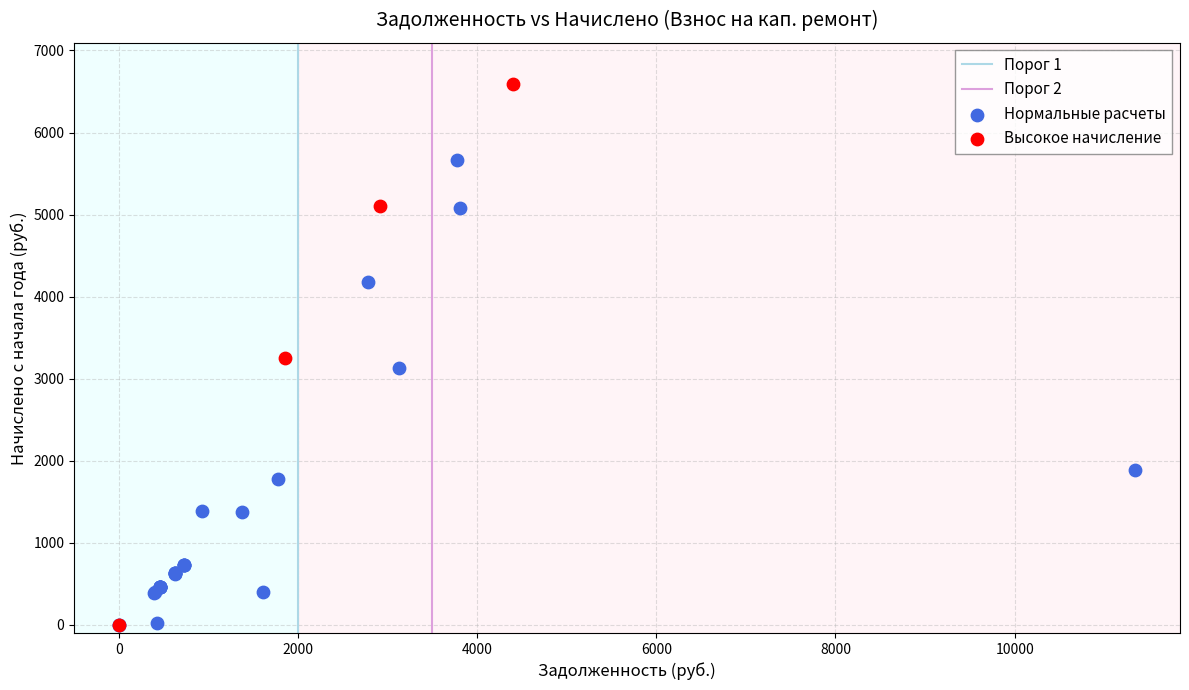

Which series reaches the maximum Y coordinate?

Высокое начисление